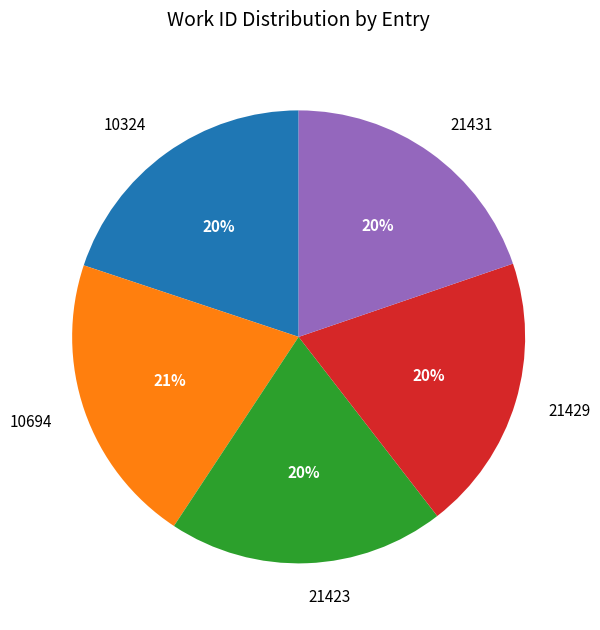

To the nearest percent, what portion does 10324 represent?

20%